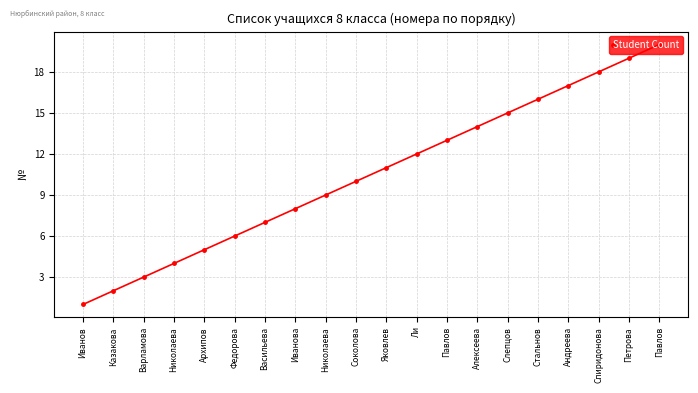

List the labels in order of value, smallest first.

Иванов, Казакова, Варламова, Николаева, Архипов, Федорова, Васильева, Иванова, Николаева, Соколова, Яковлев, Ли, Павлов, Алексеева, Слепцов, Стальнов, Андреева, Спиридонова, Петрова, Павлов